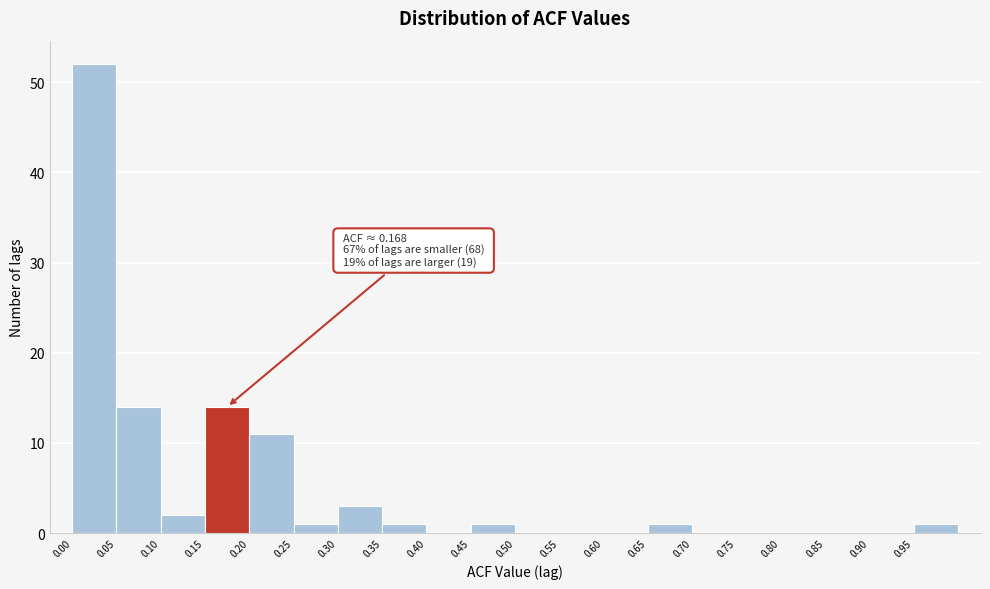

Which range on the x-axis has the tallest bar?

0.00 to 0.05